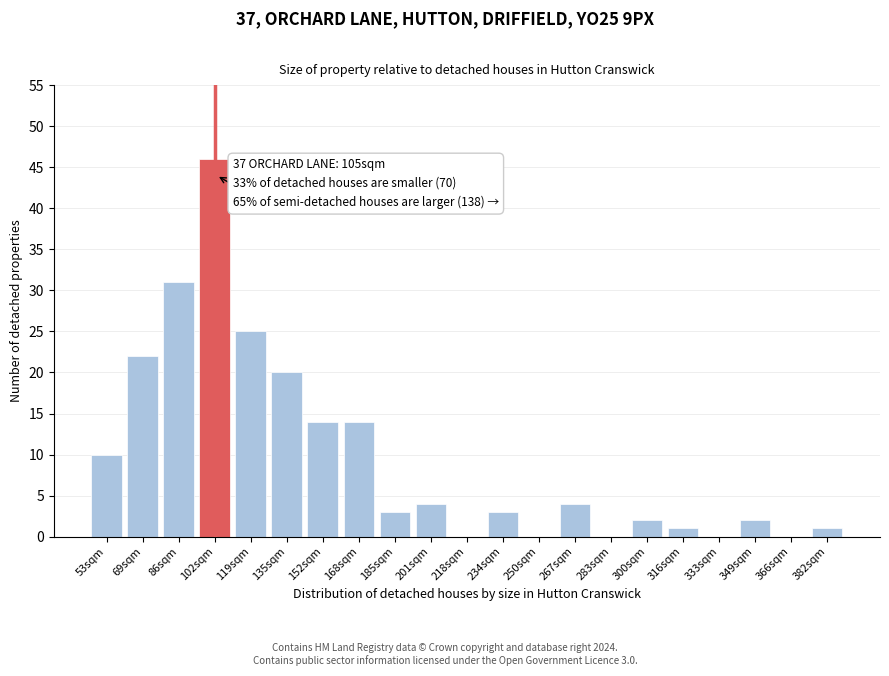

Reading right to left, extract all data points from this chart.

382sqm=1	366sqm=0	349sqm=2	333sqm=0	316sqm=1	300sqm=2	283sqm=0	267sqm=4	250sqm=0	234sqm=3	218sqm=0	201sqm=4	185sqm=3	168sqm=14	152sqm=14	135sqm=20	119sqm=25	102sqm=46	86sqm=31	69sqm=22	53sqm=10